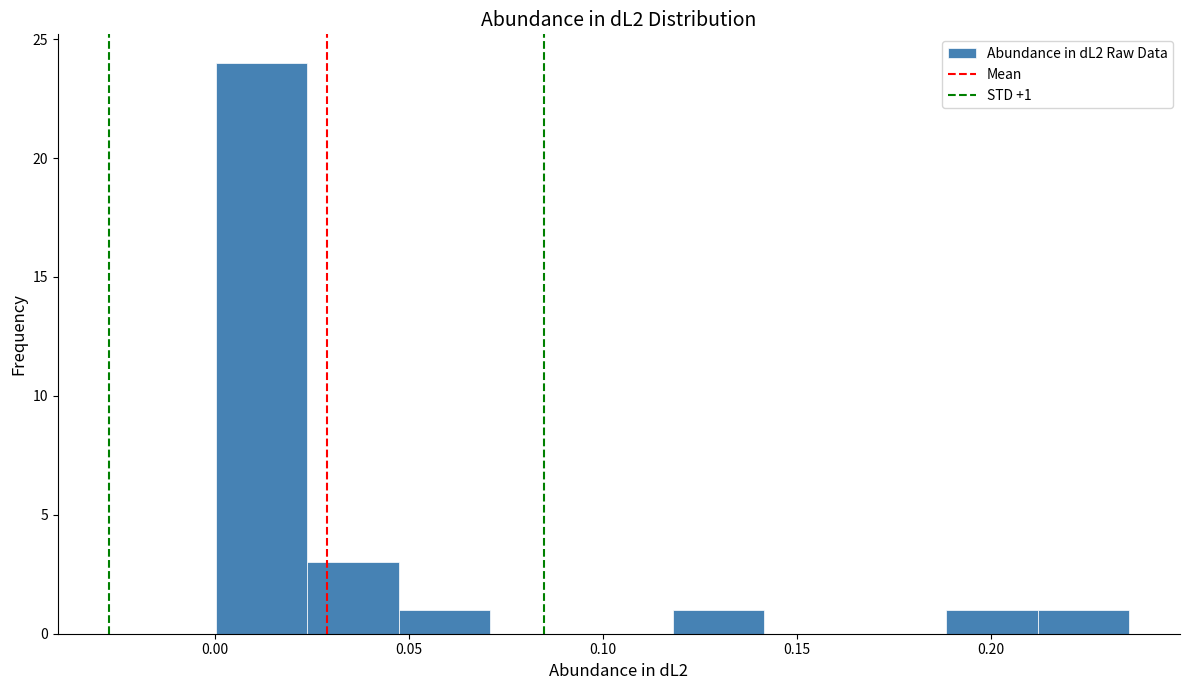

Over which range of the x-axis is the bar tallest?

0.000 to 0.025